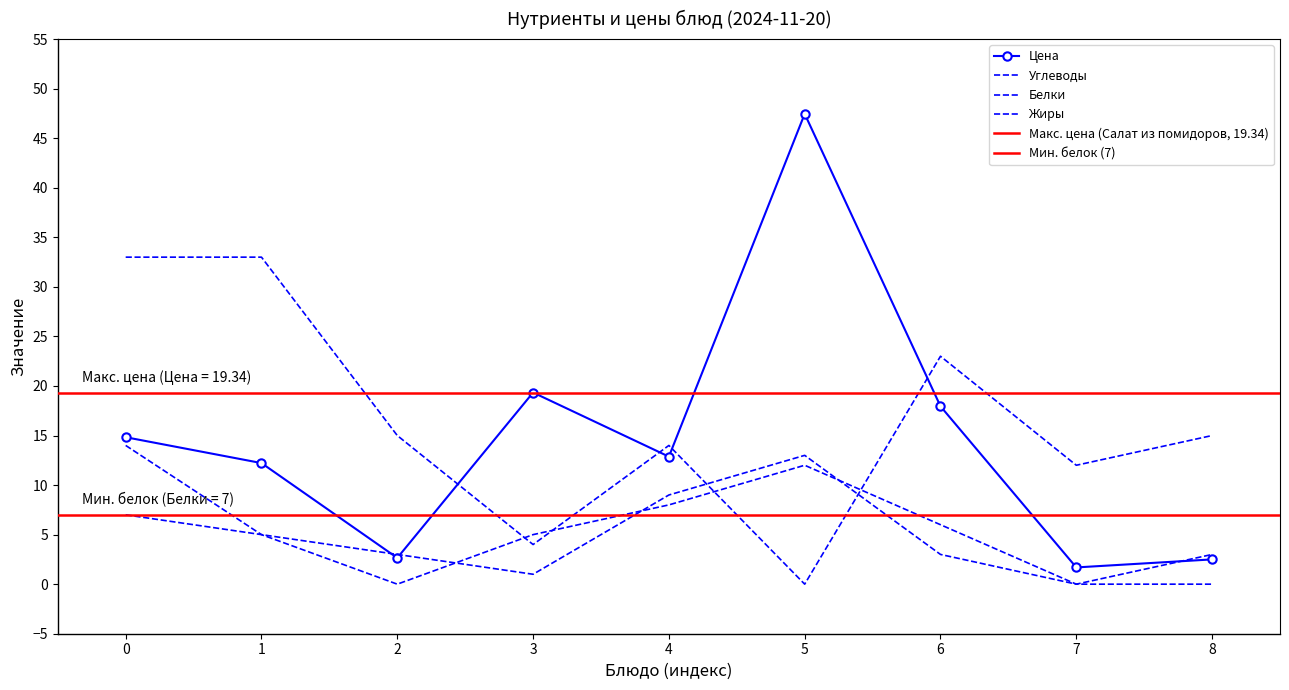

What are all the series names shown in the legend?

Цена, Белки, Жиры, Углеводы